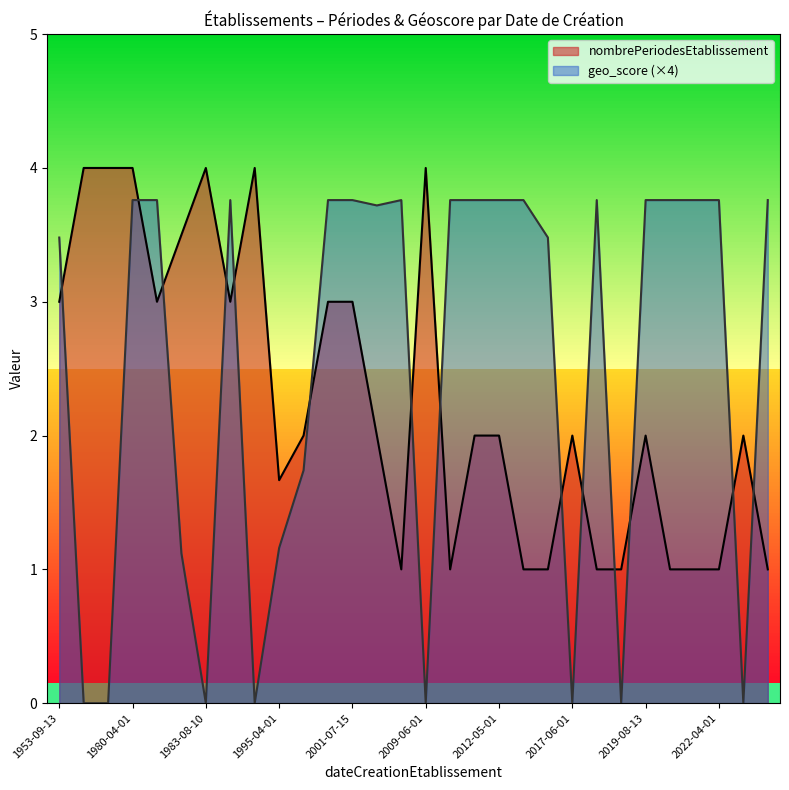

What is the average value of the nombrePeriodesEtablissement series?

2.3